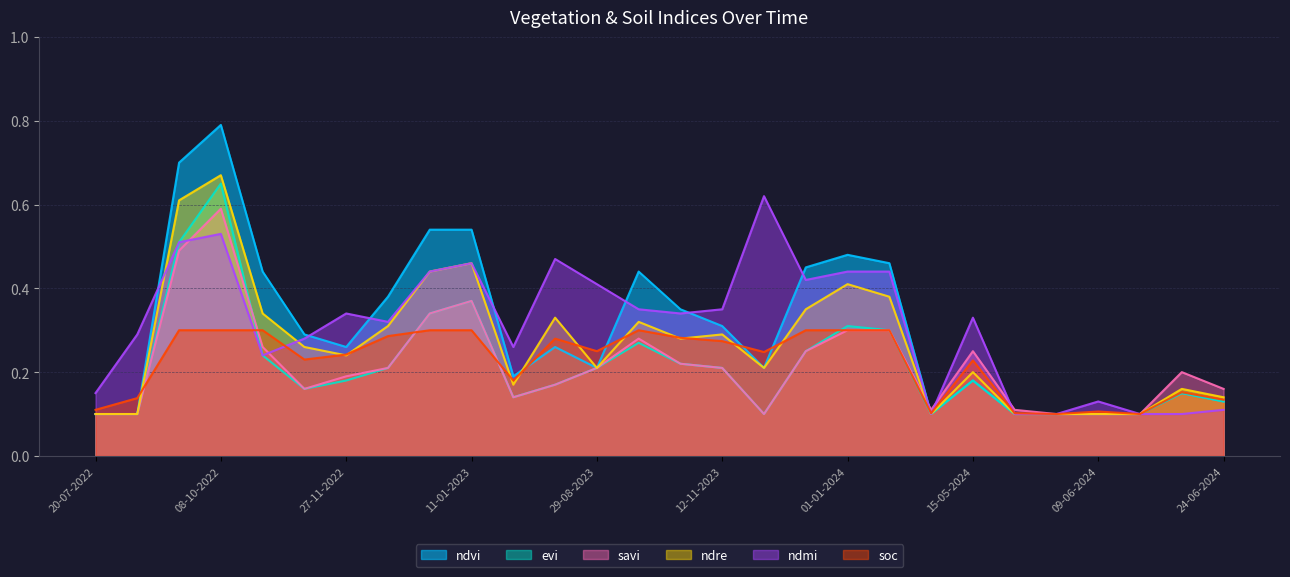

Reading right to left, transcribe all the data shown in this chart.

ndvi: 24-06-2024=0.1	19-06-2024=0.1	14-06-2024=0.1	09-06-2024=0.1	04-06-2024=0.1	25-05-2024=0.1	15-05-2024=0.2	10-05-2024=0.1	11-01-2024=0.5	01-01-2024=0.5	12-12-2023=0.5	27-11-2023=0.2	12-11-2023=0.3	28-10-2023=0.3	13-10-2023=0.4	29-08-2023=0.2	10-07-2023=0.3	20-06-2023=0.2	11-01-2023=0.5	01-01-2023=0.5	12-12-2022=0.4	27-11-2022=0.3	12-11-2022=0.3	28-10-2022=0.4	08-10-2022=0.8	23-09-2022=0.7	03-09-2022=0.1	20-07-2022=0.1
evi: 24-06-2024=0.1	19-06-2024=0.1	14-06-2024=0.1	09-06-2024=0.1	04-06-2024=0.1	25-05-2024=0.1	15-05-2024=0.2	10-05-2024=0.1	11-01-2024=0.3	01-01-2024=0.3	12-12-2023=0.2	27-11-2023=0.1	12-11-2023=0.2	28-10-2023=0.2	13-10-2023=0.3	29-08-2023=0.2	10-07-2023=0.2	20-06-2023=0.1	11-01-2023=0.4	01-01-2023=0.3	12-12-2022=0.2	27-11-2022=0.2	12-11-2022=0.2	28-10-2022=0.2	08-10-2022=0.7	23-09-2022=0.5	03-09-2022=0.1	20-07-2022=0.1
savi: 24-06-2024=0.2	19-06-2024=0.2	14-06-2024=0.1	09-06-2024=0.1	04-06-2024=0.1	25-05-2024=0.1	15-05-2024=0.2	10-05-2024=0.1	11-01-2024=0.3	01-01-2024=0.3	12-12-2023=0.2	27-11-2023=0.1	12-11-2023=0.2	28-10-2023=0.2	13-10-2023=0.3	29-08-2023=0.2	10-07-2023=0.2	20-06-2023=0.1	11-01-2023=0.4	01-01-2023=0.3	12-12-2022=0.2	27-11-2022=0.2	12-11-2022=0.2	28-10-2022=0.3	08-10-2022=0.6	23-09-2022=0.5	03-09-2022=0.1	20-07-2022=0.1
ndre: 24-06-2024=0.1	19-06-2024=0.2	14-06-2024=0.1	09-06-2024=0.1	04-06-2024=0.1	25-05-2024=0.1	15-05-2024=0.2	10-05-2024=0.1	11-01-2024=0.4	01-01-2024=0.4	12-12-2023=0.3	27-11-2023=0.2	12-11-2023=0.3	28-10-2023=0.3	13-10-2023=0.3	29-08-2023=0.2	10-07-2023=0.3	20-06-2023=0.2	11-01-2023=0.5	01-01-2023=0.4	12-12-2022=0.3	27-11-2022=0.2	12-11-2022=0.3	28-10-2022=0.3	08-10-2022=0.7	23-09-2022=0.6	03-09-2022=0.1	20-07-2022=0.1
ndmi: 24-06-2024=0.1	19-06-2024=0.1	14-06-2024=0.1	09-06-2024=0.1	04-06-2024=0.1	25-05-2024=0.1	15-05-2024=0.3	10-05-2024=0.1	11-01-2024=0.4	01-01-2024=0.4	12-12-2023=0.4	27-11-2023=0.6	12-11-2023=0.3	28-10-2023=0.3	13-10-2023=0.3	29-08-2023=0.4	10-07-2023=0.5	20-06-2023=0.3	11-01-2023=0.5	01-01-2023=0.4	12-12-2022=0.3	27-11-2022=0.3	12-11-2022=0.3	28-10-2022=0.2	08-10-2022=0.5	23-09-2022=0.5	03-09-2022=0.3	20-07-2022=0.1
soc: 24-06-2024=0.1	19-06-2024=0.2	14-06-2024=0.1	09-06-2024=0.1	04-06-2024=0.1	25-05-2024=0.1	15-05-2024=0.2	10-05-2024=0.1	11-01-2024=0.3	01-01-2024=0.3	12-12-2023=0.3	27-11-2023=0.2	12-11-2023=0.3	28-10-2023=0.3	13-10-2023=0.3	29-08-2023=0.2	10-07-2023=0.3	20-06-2023=0.2	11-01-2023=0.3	01-01-2023=0.3	12-12-2022=0.3	27-11-2022=0.2	12-11-2022=0.2	28-10-2022=0.3	08-10-2022=0.3	23-09-2022=0.3	03-09-2022=0.1	20-07-2022=0.1